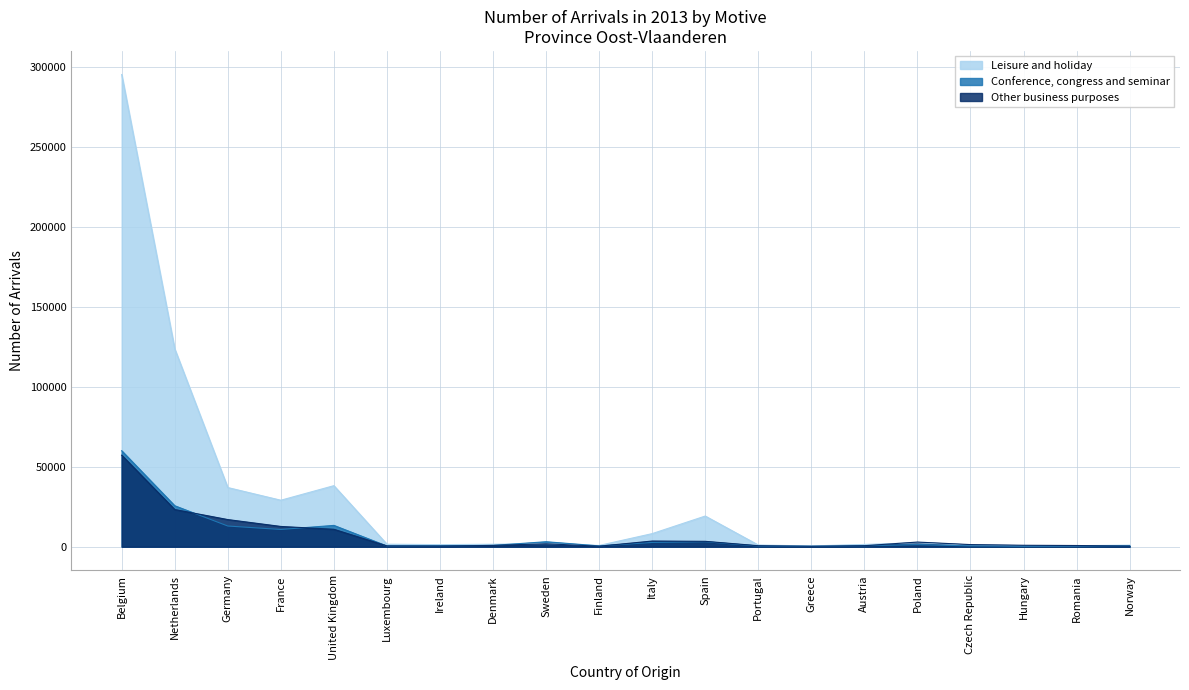

What is the average value of the Conference, congress and seminar series?

6931